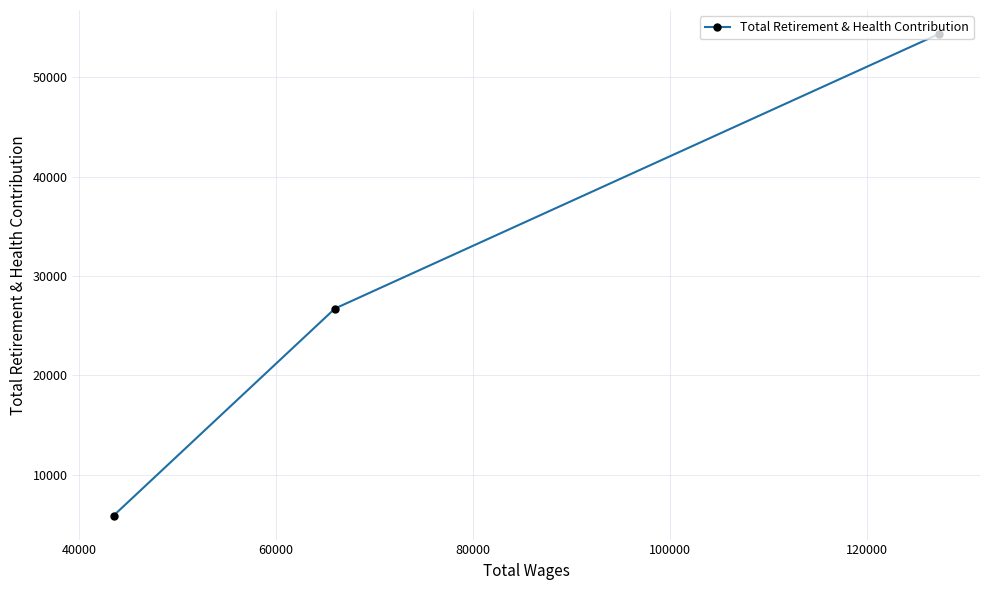

What is the smallest value displayed?

5905